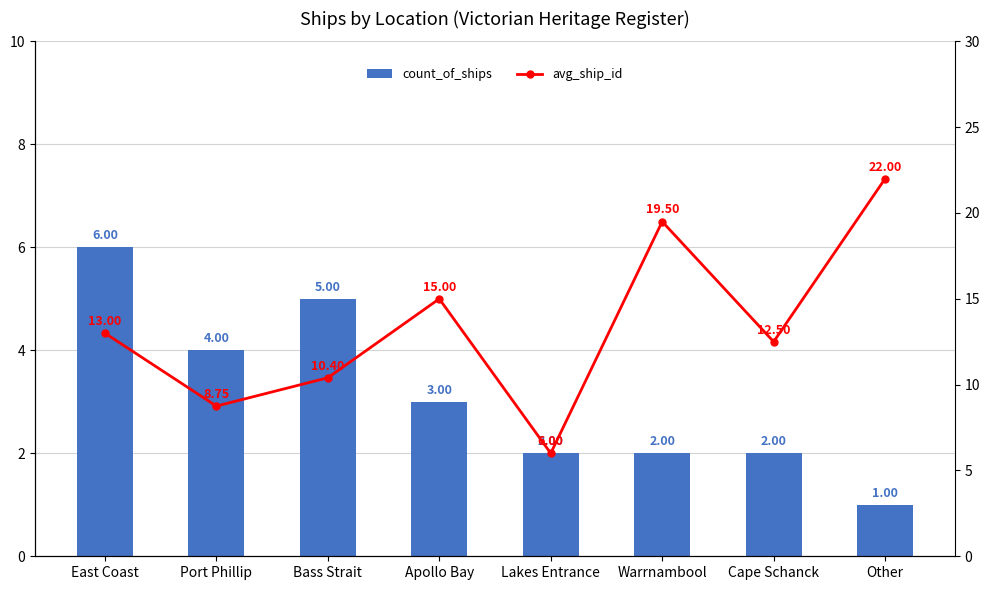

Are the bars horizontal?

No